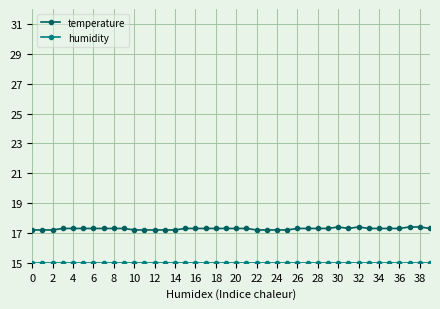

What is the average value of the temperature series?

17.3